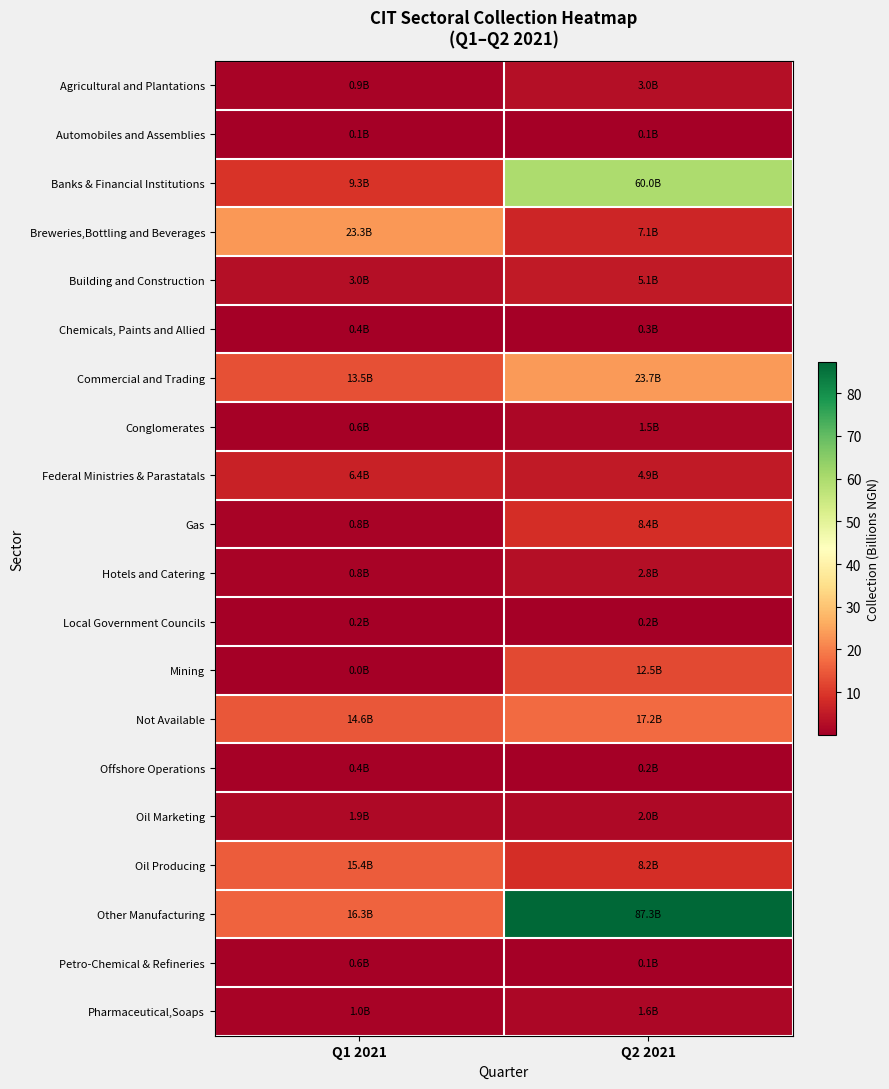

What is the spread (max minus min) of values at Q2 2021?

87.2